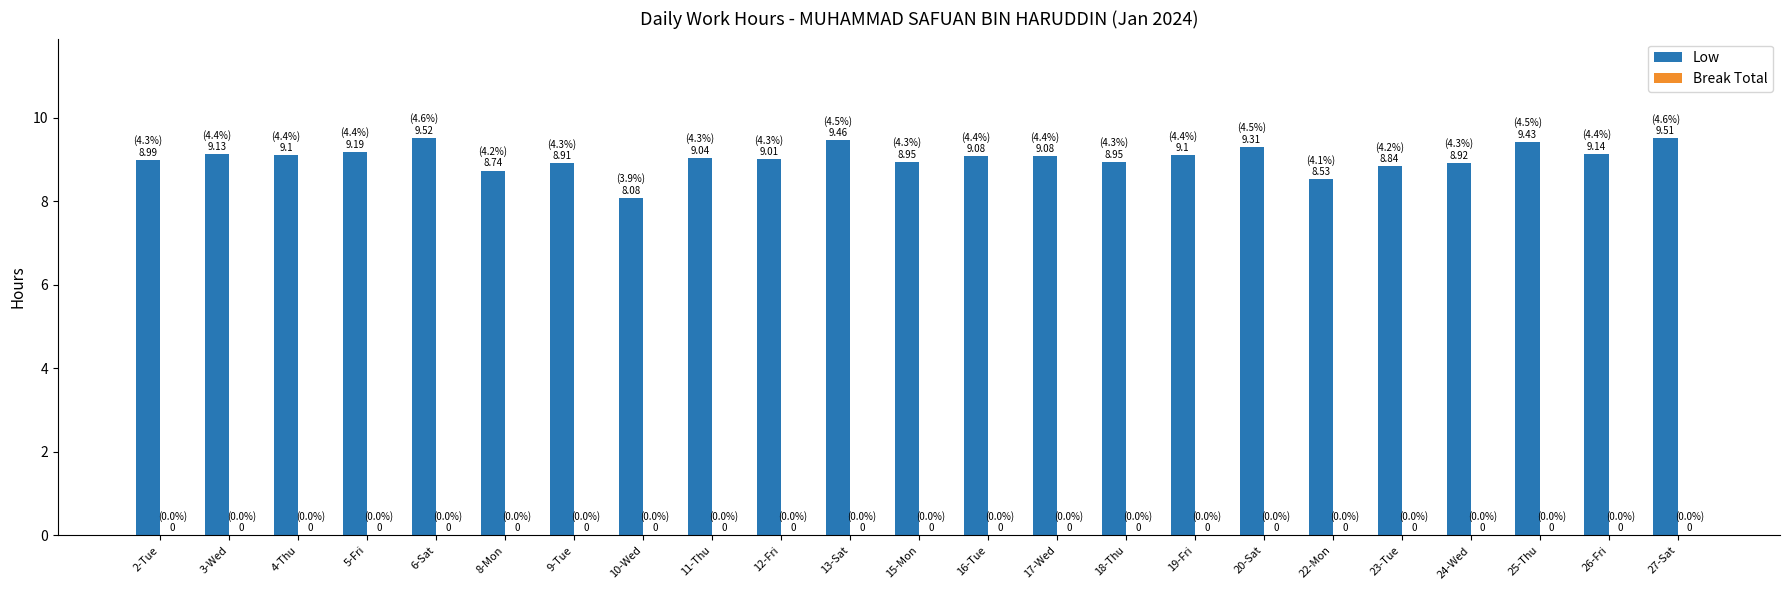

What is the value of the 16th bar from the left?

9.1